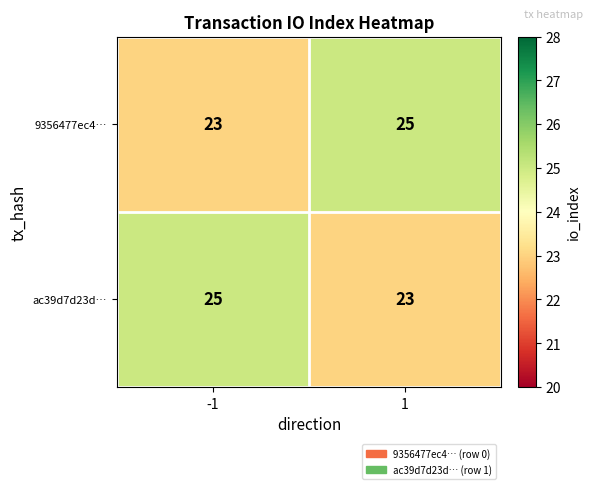

What is the highest value of the 9356477ec4… series?

25